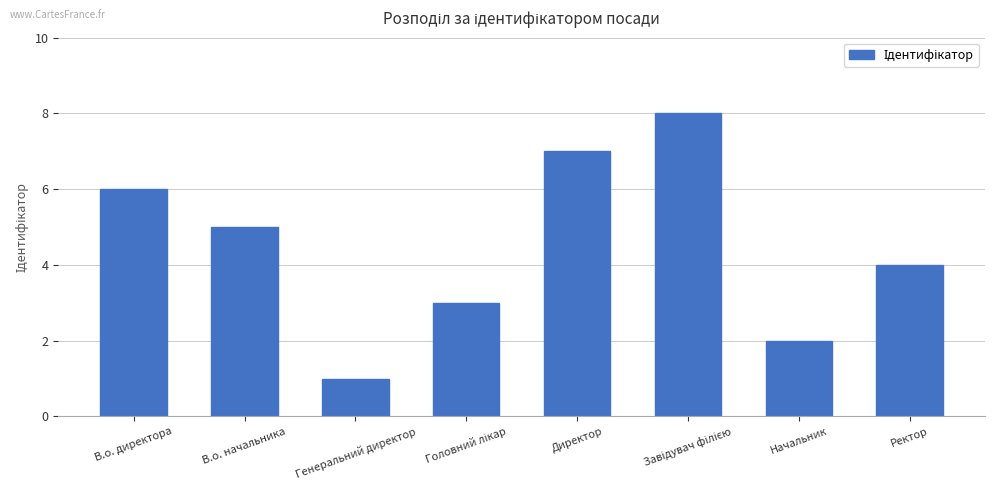

What is the greatest value displayed?

8